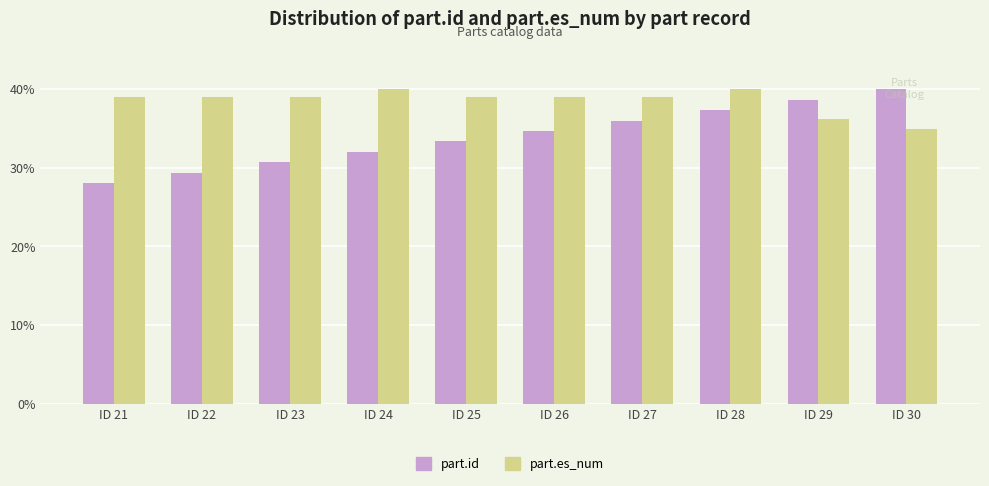

The value of part.es_num at ID 26 is 64.7. True or false?

False